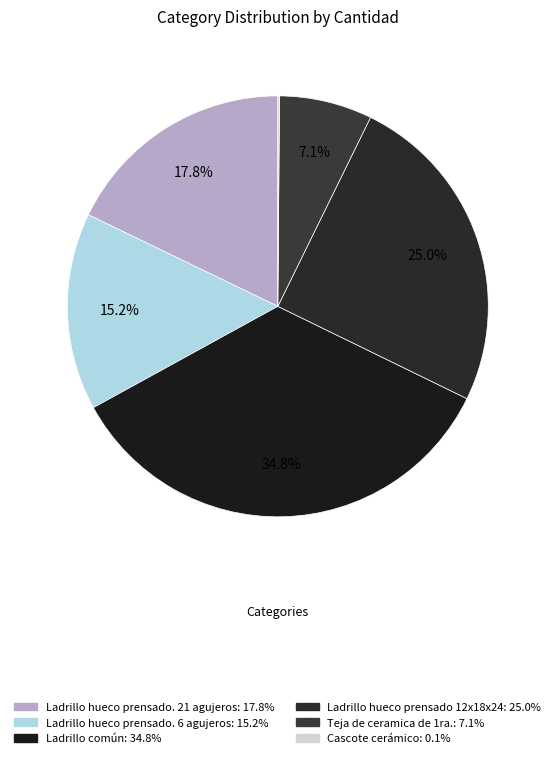

The Ladrillo hueco prensado. 6 agujeros slice represents 3% of the pie. True or false?

False